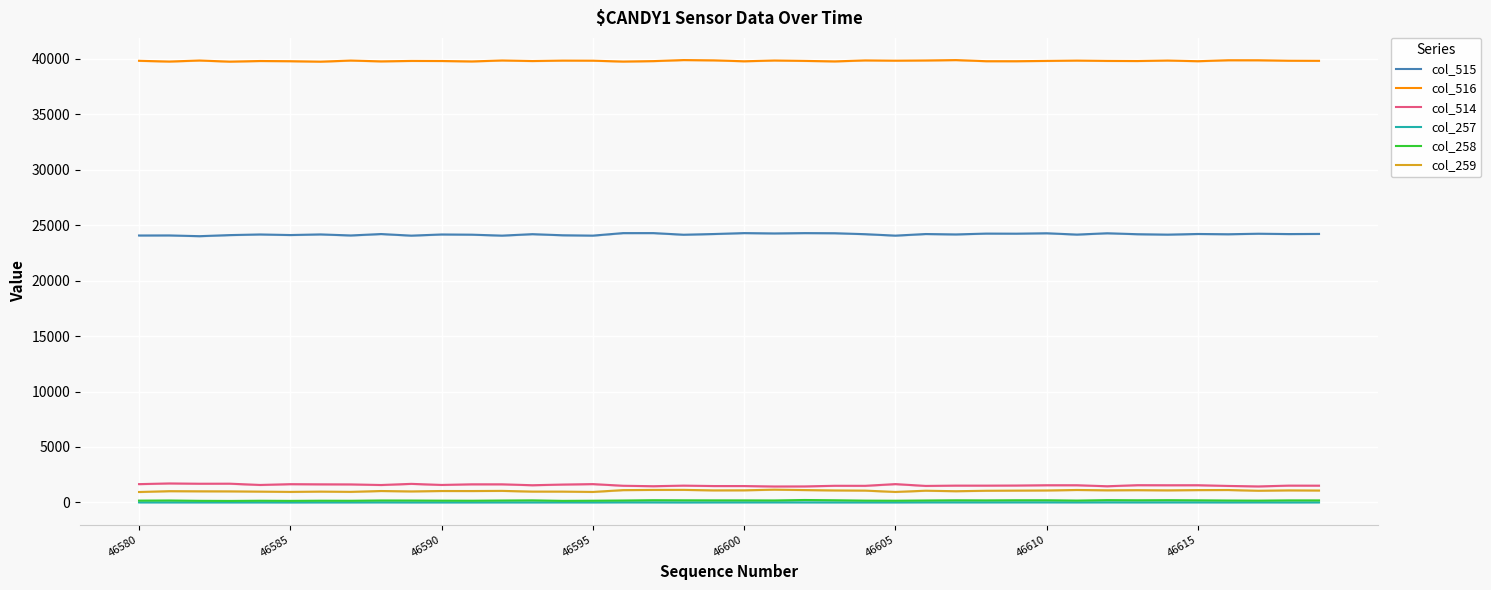

Which label corresponds to the smallest value in the chart?

46605